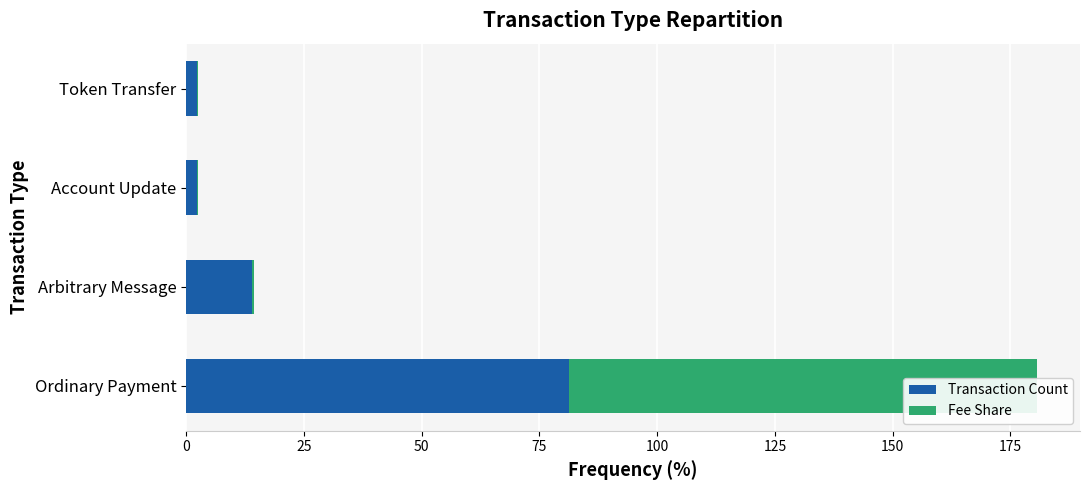

Rank the series by their average value, from highest to lowest.

Transaction Count, Fee Share